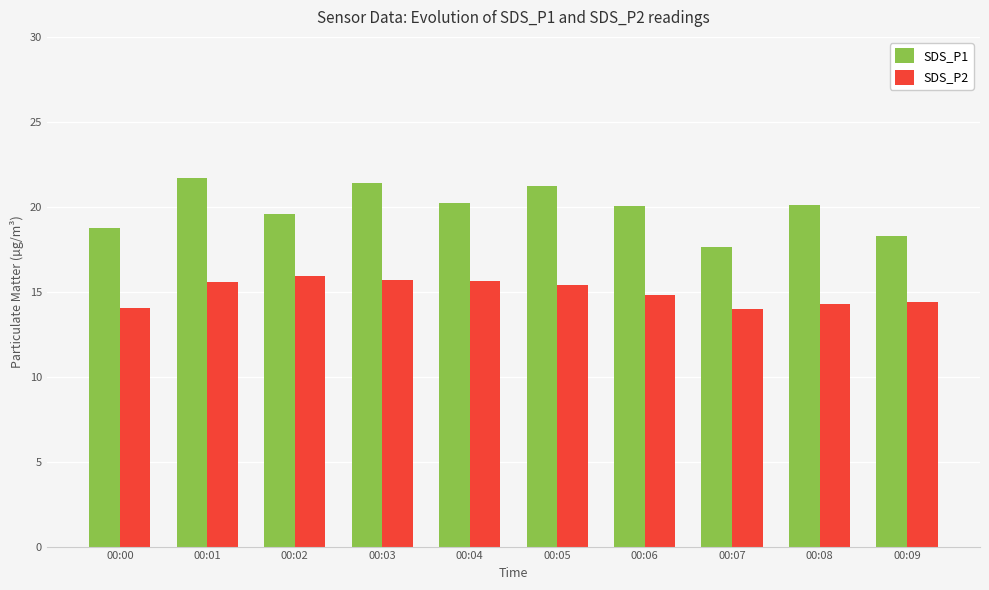

Count the number of data series in this chart.

2